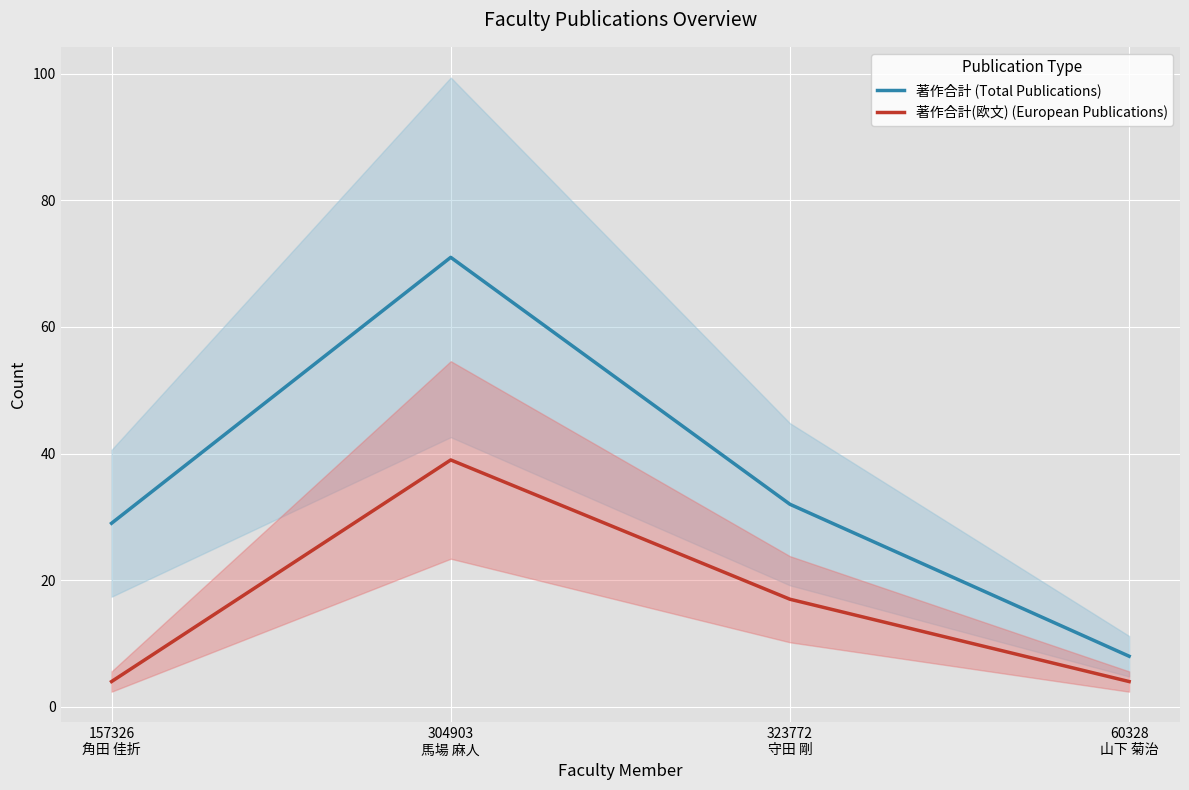

What is the highest value of the 著作合計(欧文) (European Publications) series?

39